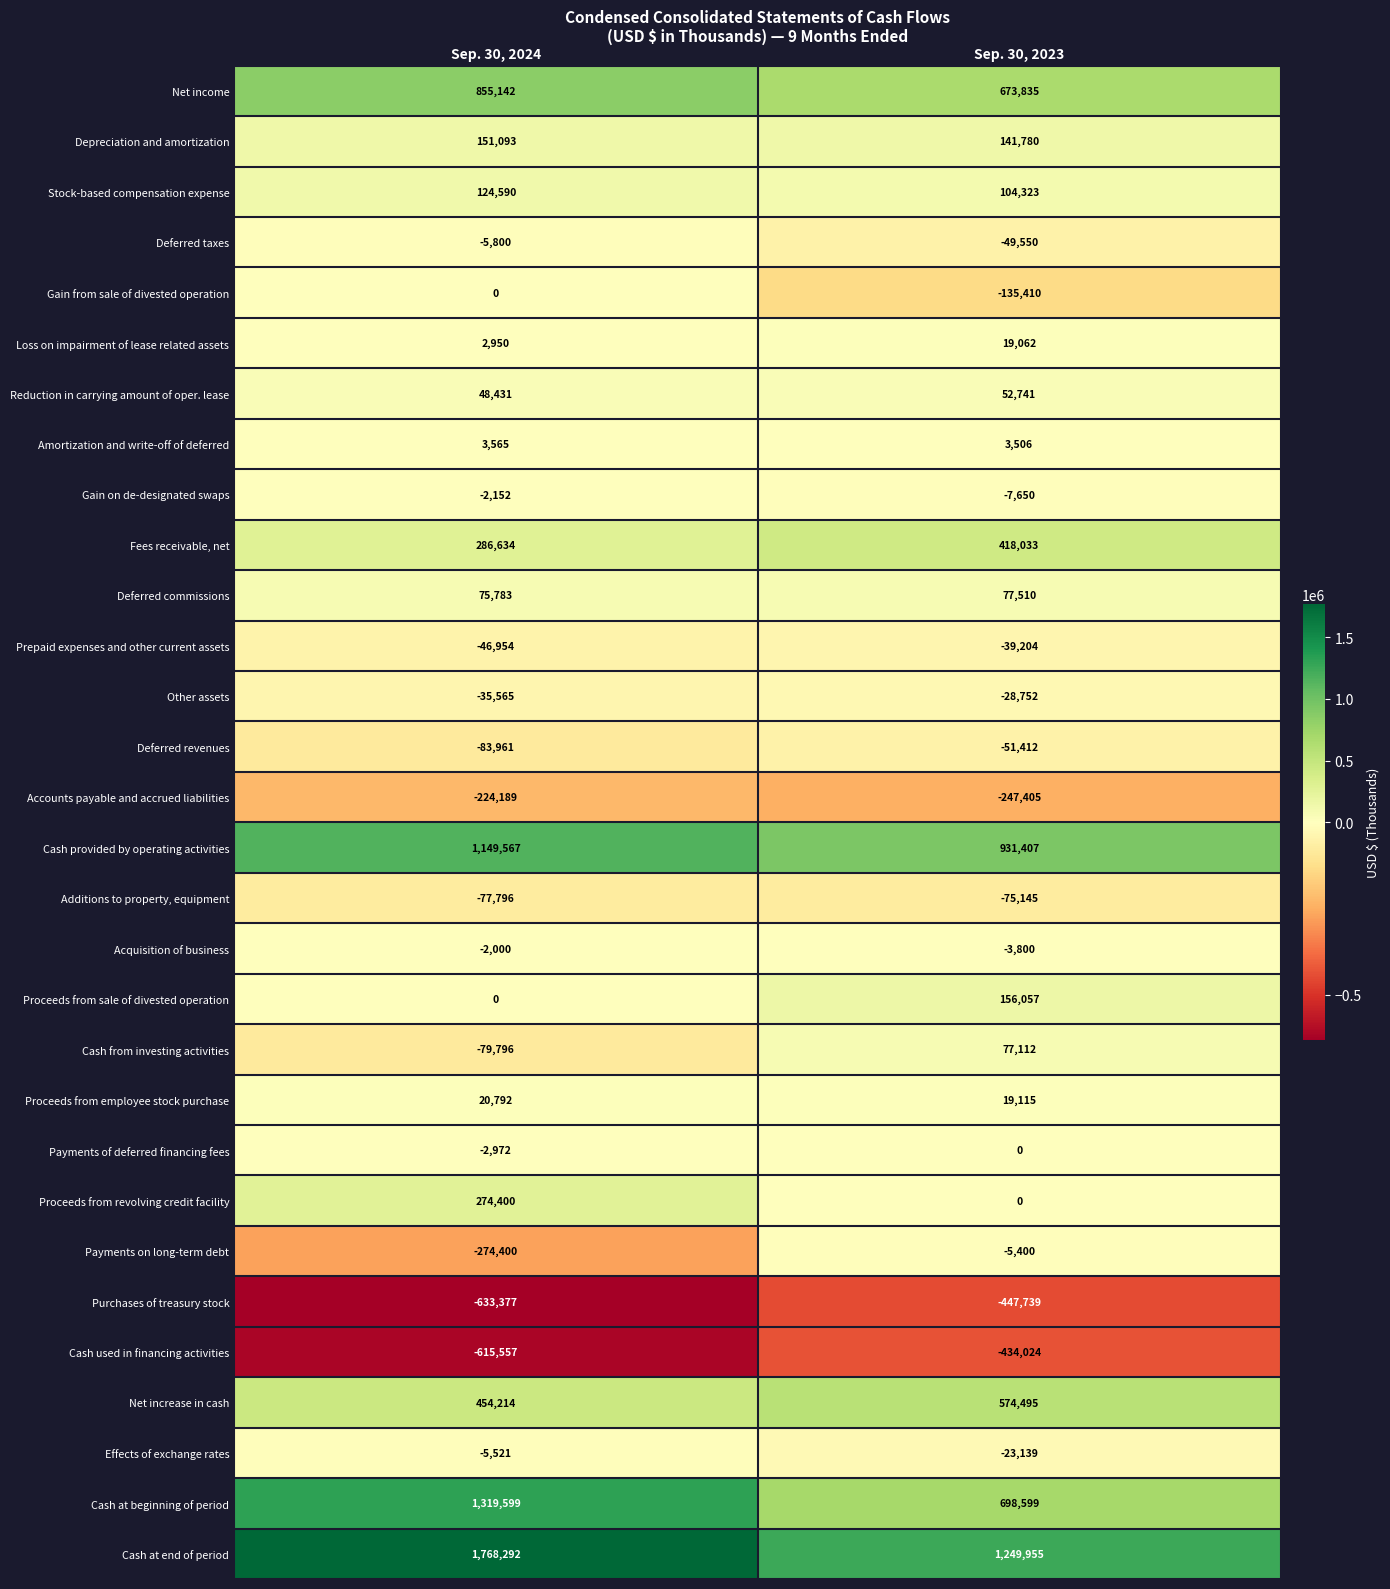

What is the approximate value of Cash at beginning of period at Sep. 30, 2024?

1319599